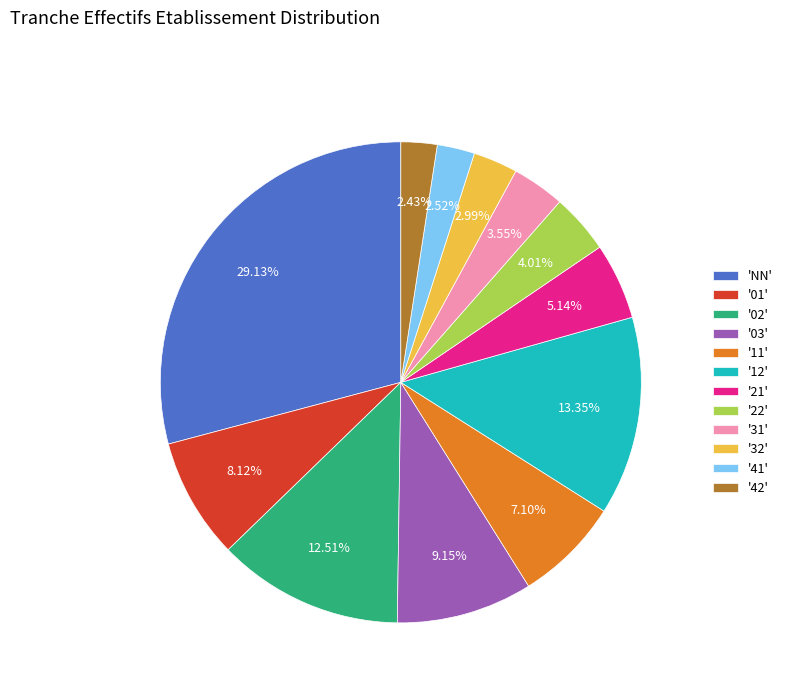

How many segments does this pie chart have?

12